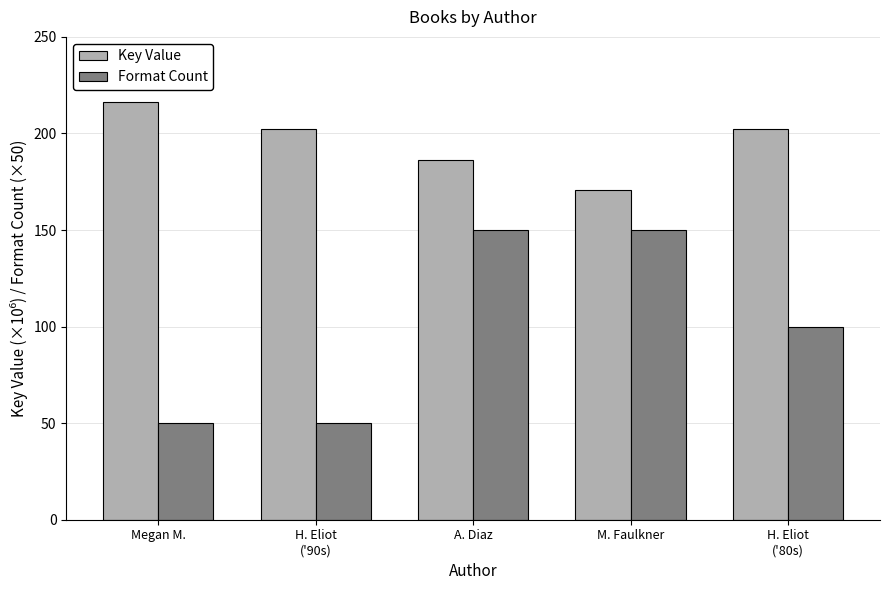

What is the sum of the Key Value values at H. Eliot
('90s) and A. Diaz?

388.8